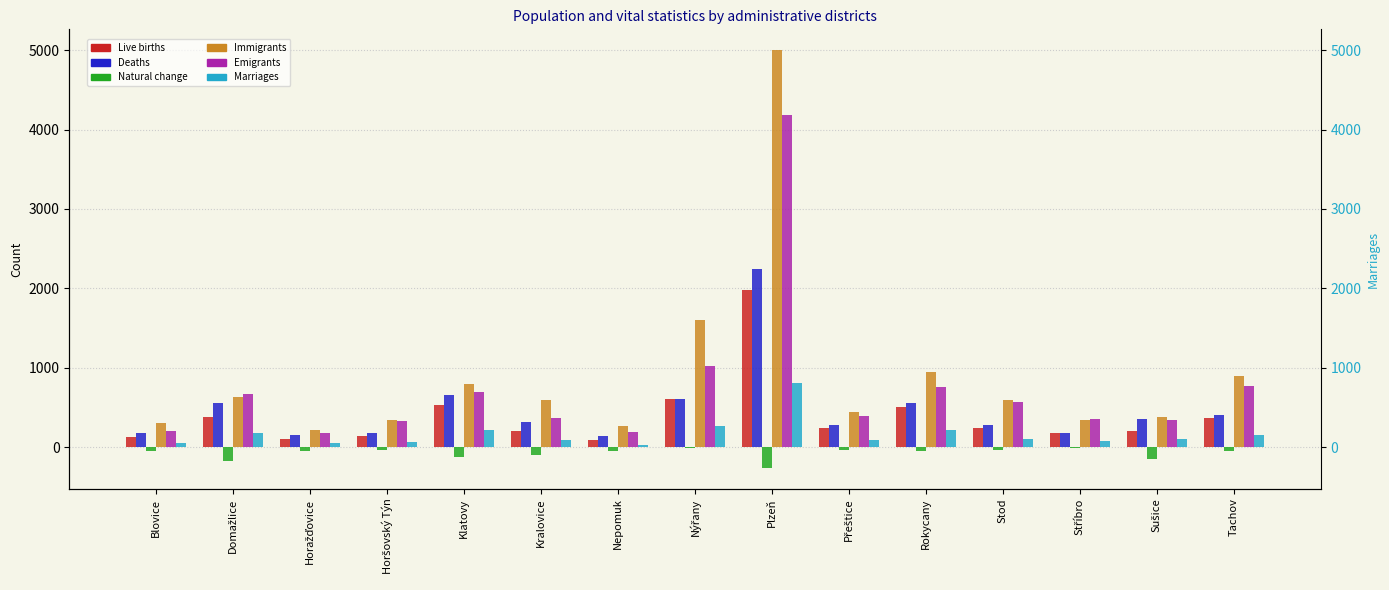

The Marriages series shows 20 at Horšovský Týn. True or false?

False